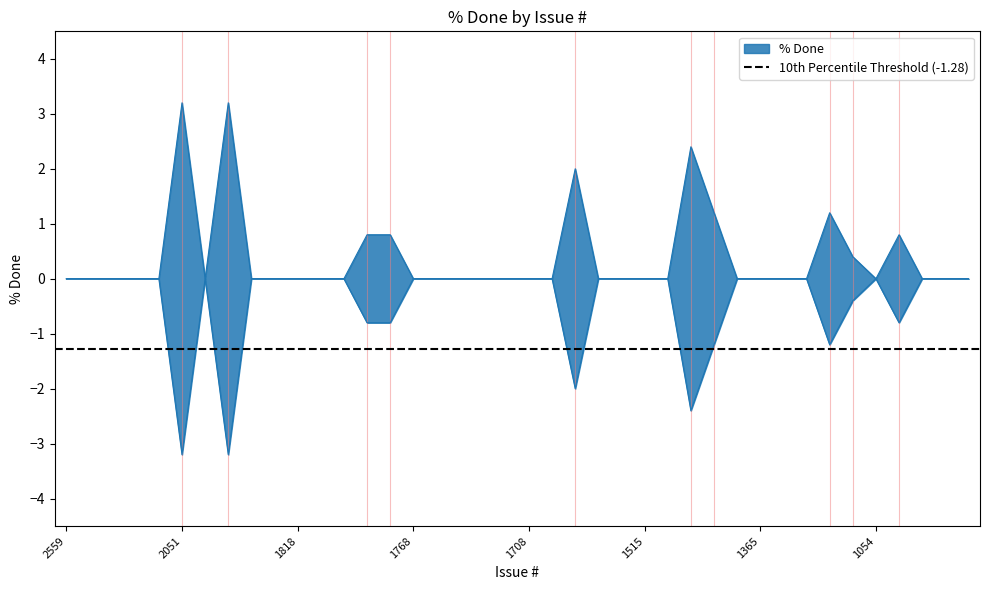

How many interior local valleys (lower than both neighbors) does the data have?

2